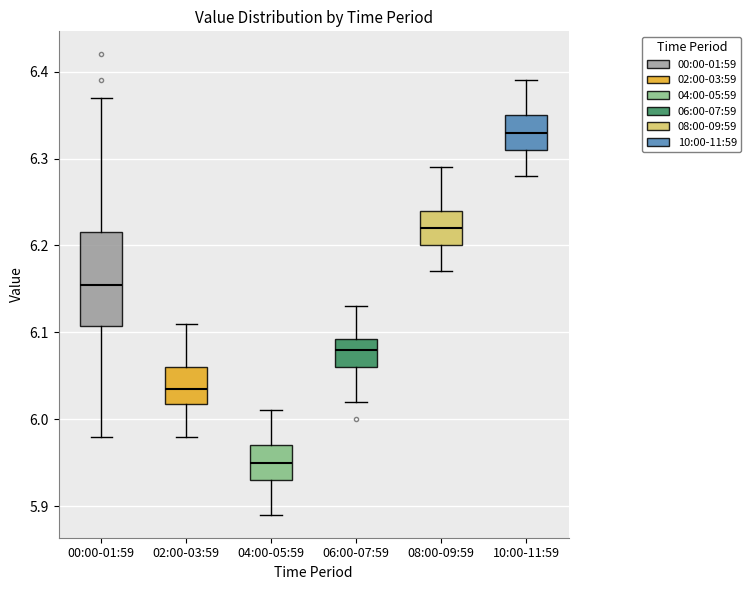

Which box is the tallest, from its lower edge to its upper edge?

00:00-01:59